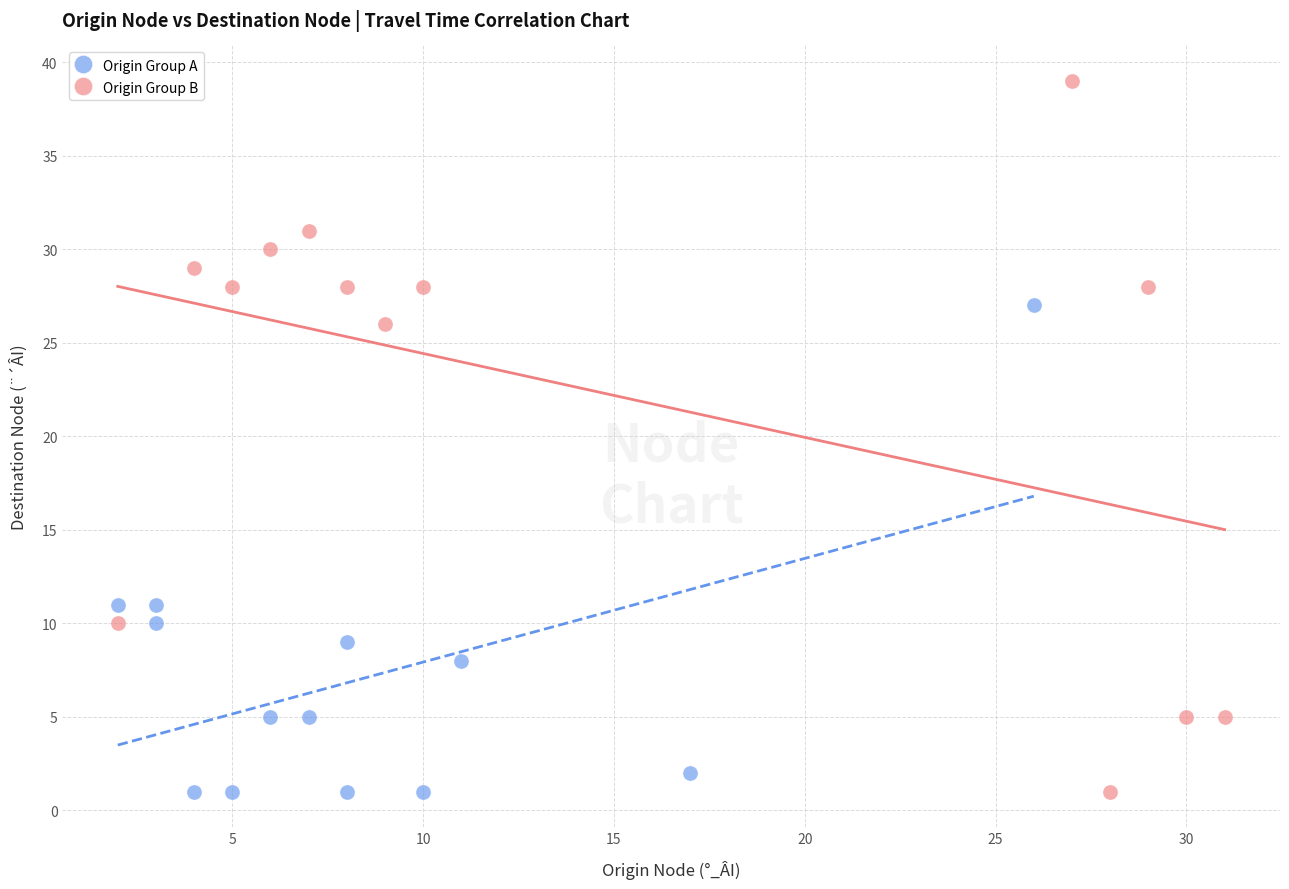

Which series has the largest Y range (max minus min)?

Origin Group B